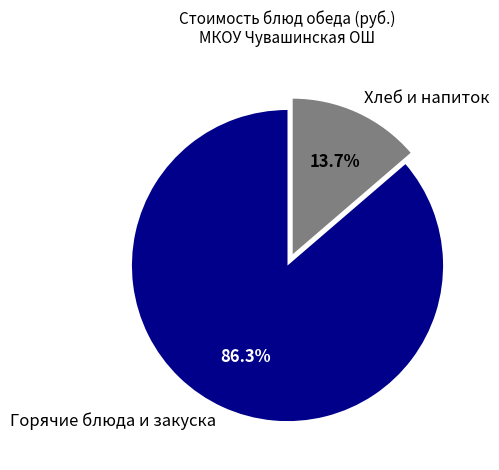

What percentage is NOT represented by Хлеб и напиток?

86.3%